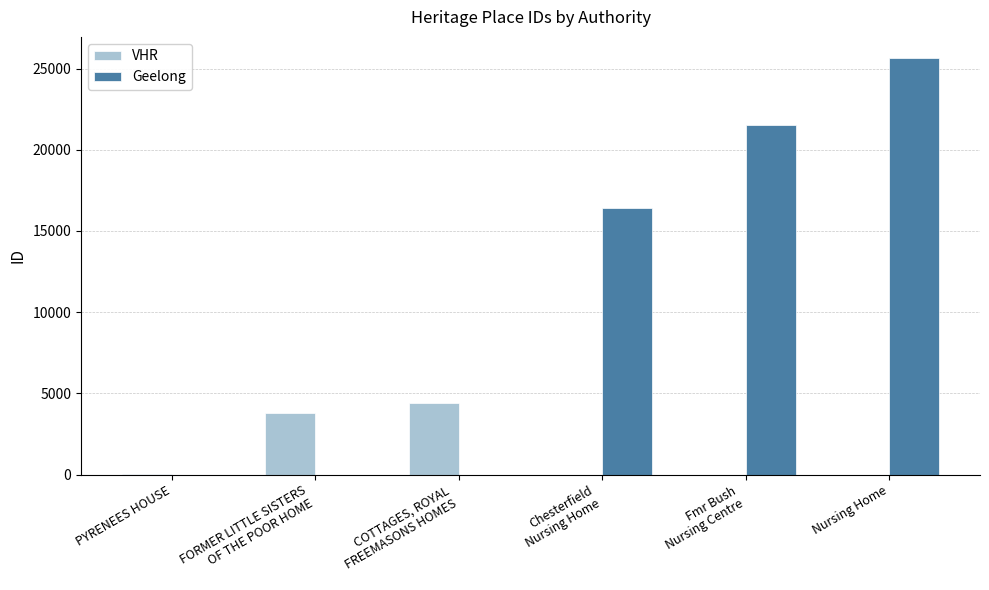

What are all the series names shown in the legend?

VHR, Geelong